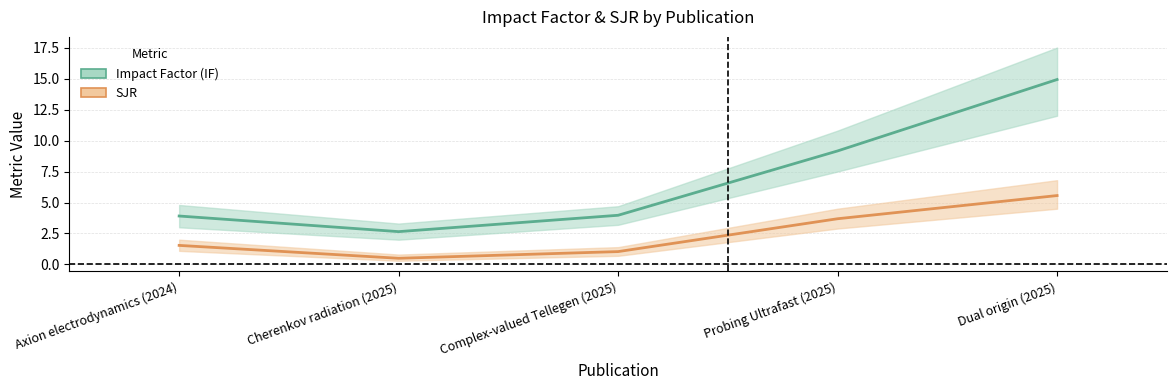

What is the value of the Impact Factor (IF) point at the 1st from the left?

3.9